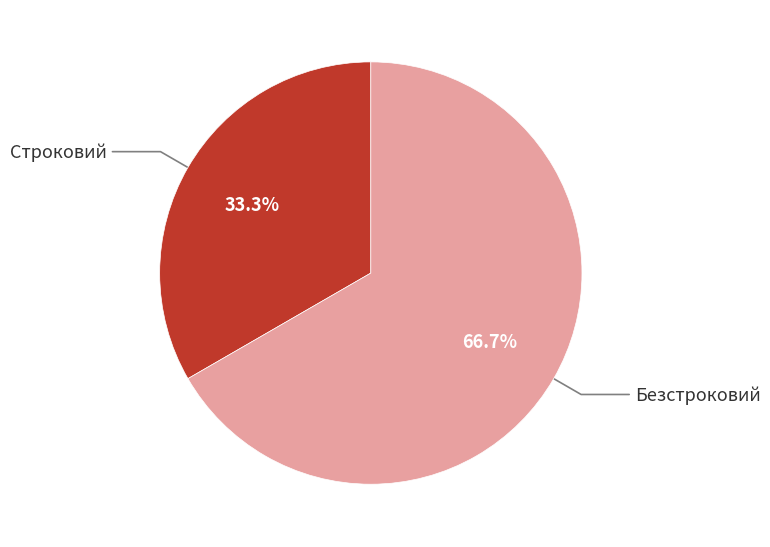

Is the sum of Безстроковий and Строковий greater than half?

Yes